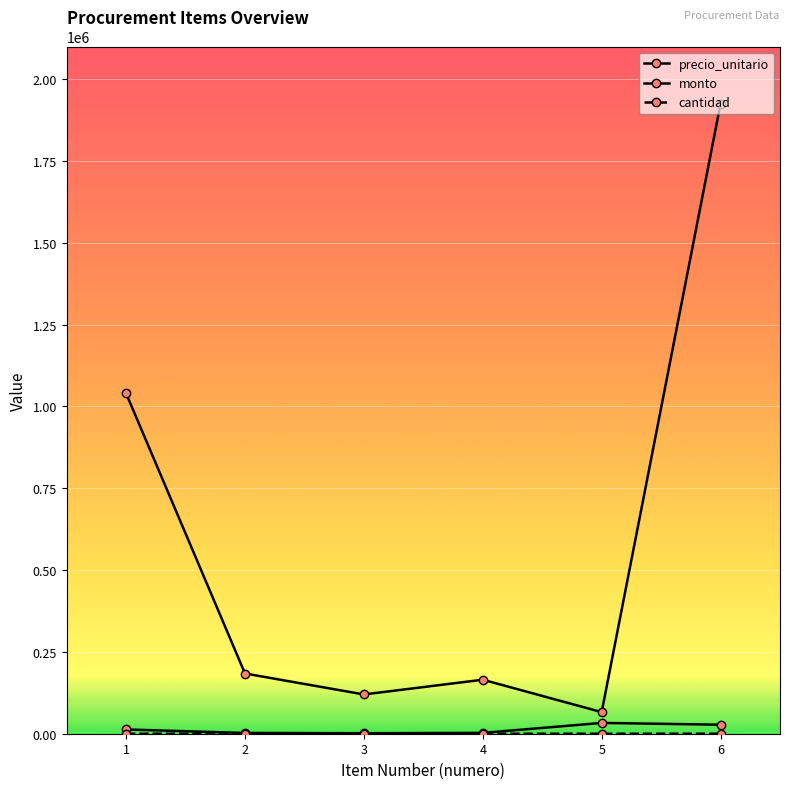

What is the total value across all series at 3?

121580